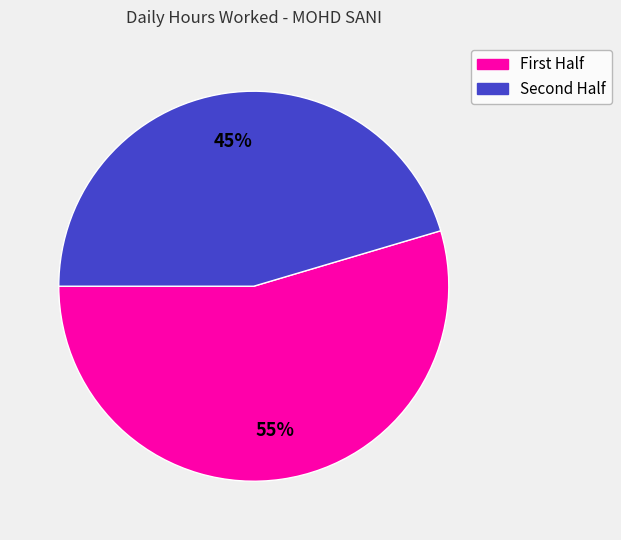

Does any single category account for the majority?

Yes